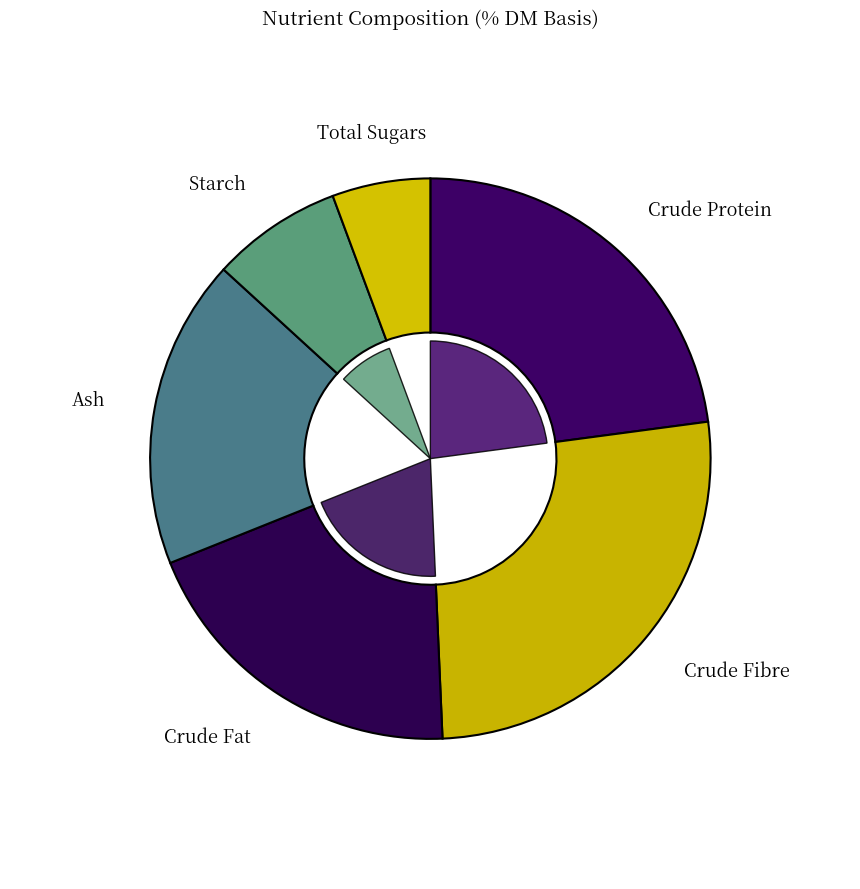

Is it true that Ash is 18% of the pie?

True